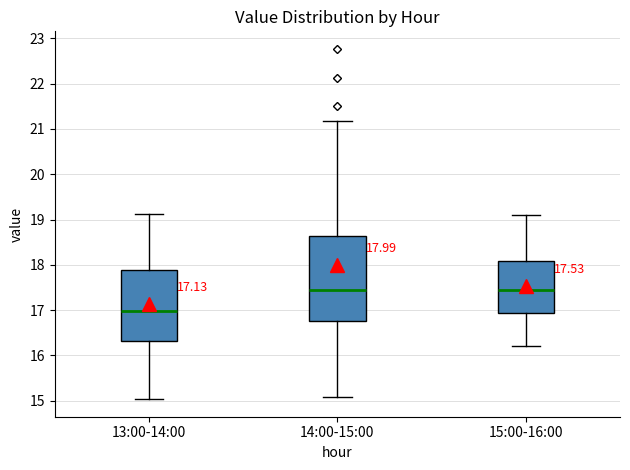

Which box is the tallest, from its lower edge to its upper edge?

14:00-15:00